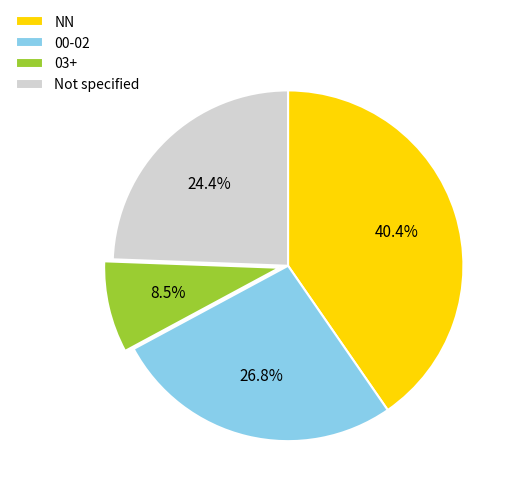

To the nearest percent, what is the average slice percentage?

25%